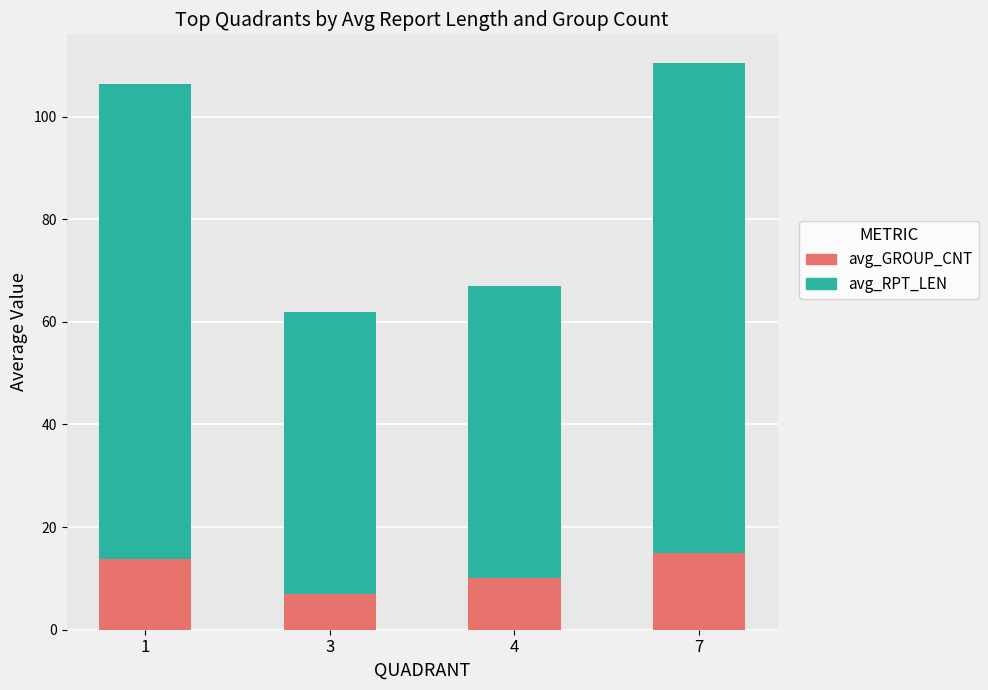

What is the highest value of the avg_GROUP_CNT series?

14.9